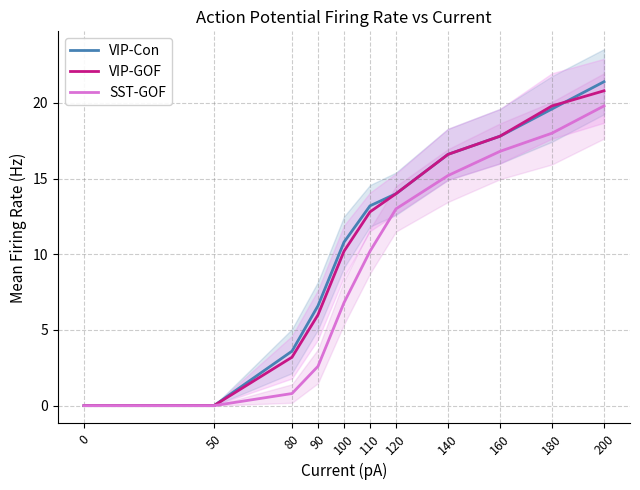

Rank the categories by VIP-GOF value from lowest to highest.

0, 50, 80, 90, 100, 110, 120, 140, 160, 180, 200